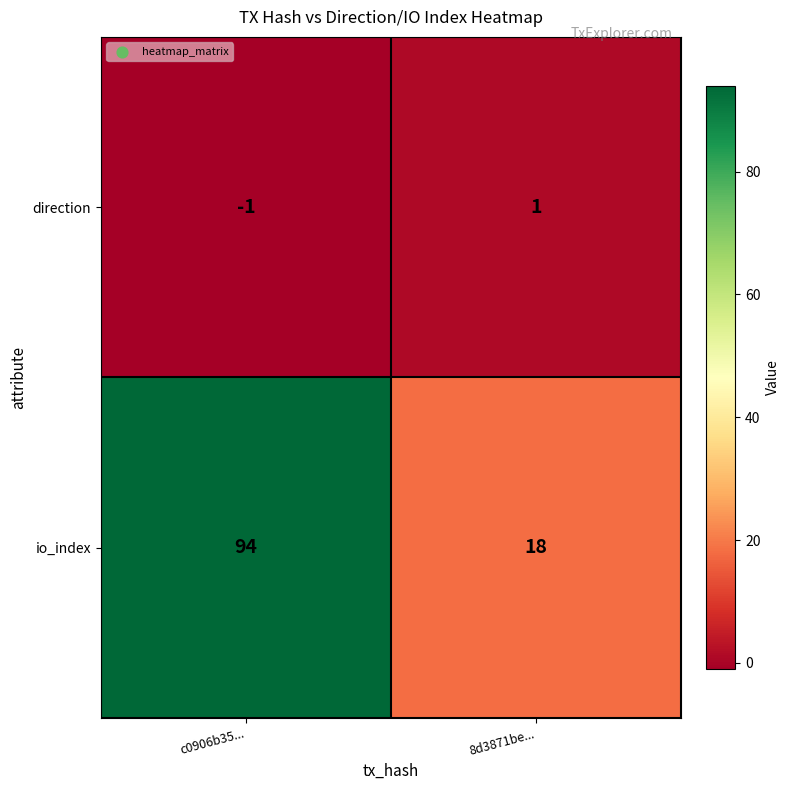

Between c0906b35... and 8d3871be..., which series saw the biggest shift?

io_index